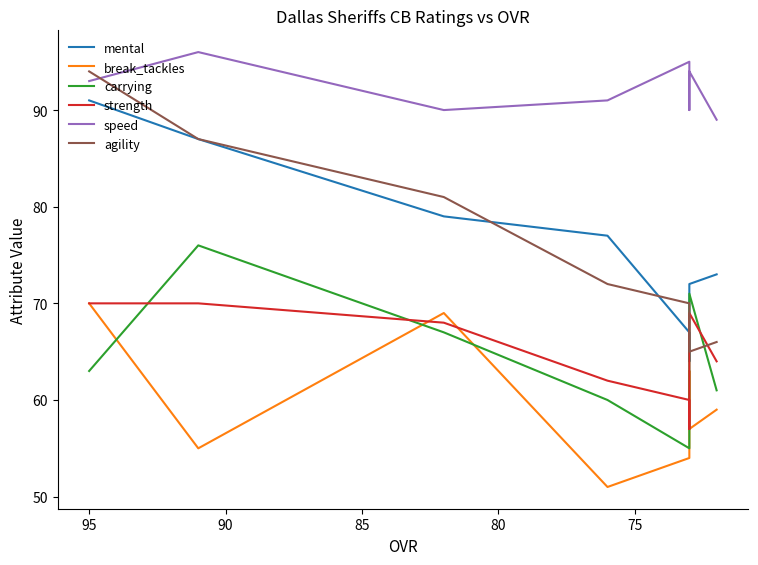

Rank the series by their maximum value, from highest to lowest.

speed, agility, mental, carrying, break_tackles, strength